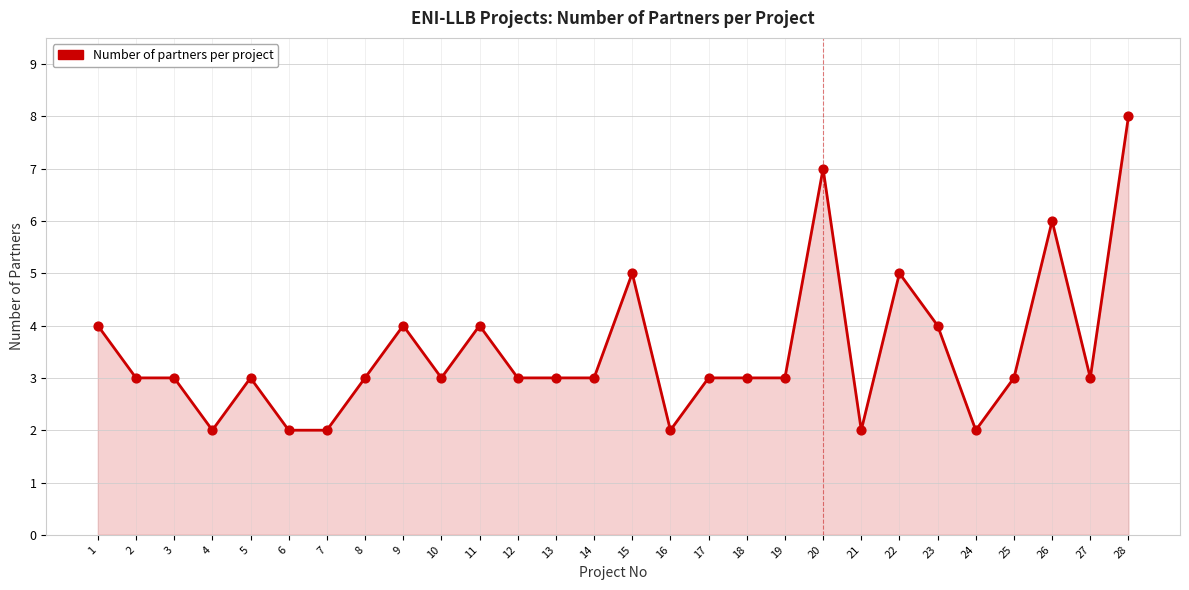

What is the change in value from 7 to 18?

+1